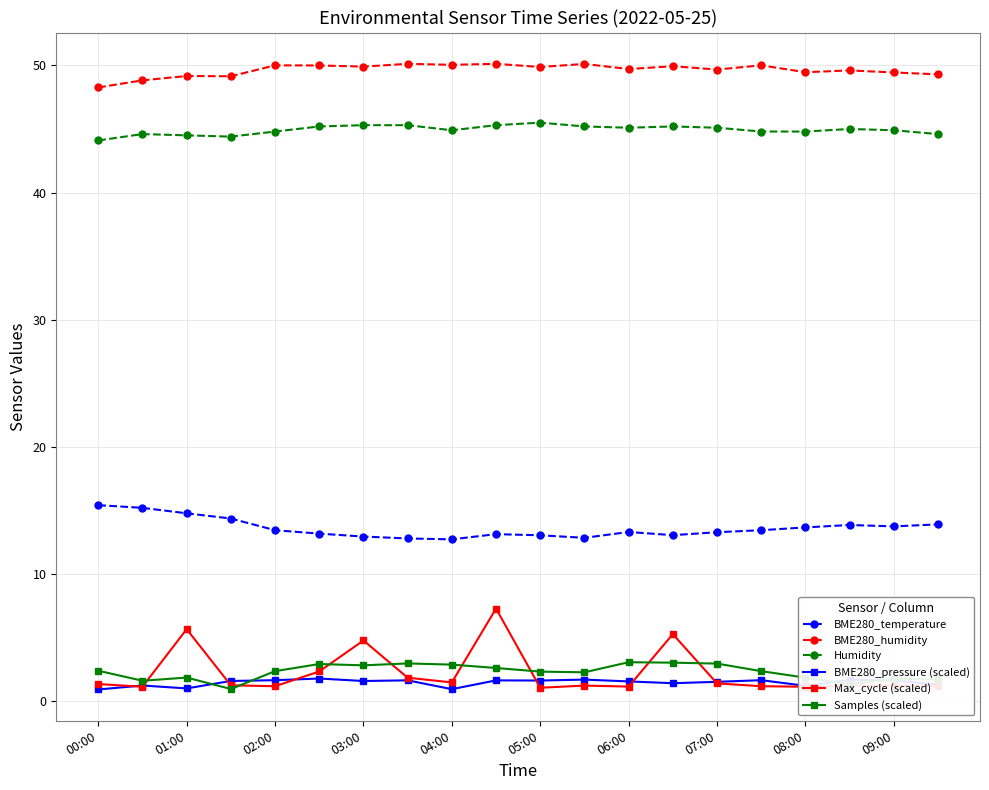

True or false: Samples (scaled) and BME280_humidity cross at least once.

False